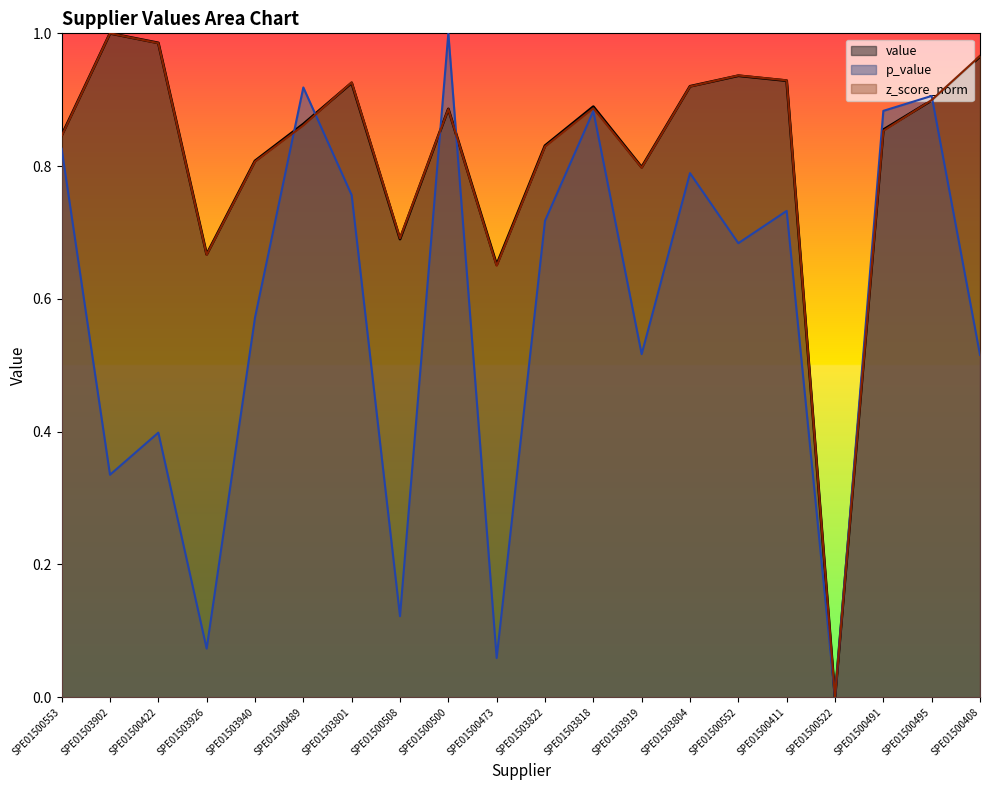

What position from the right is SPE01503804?

7